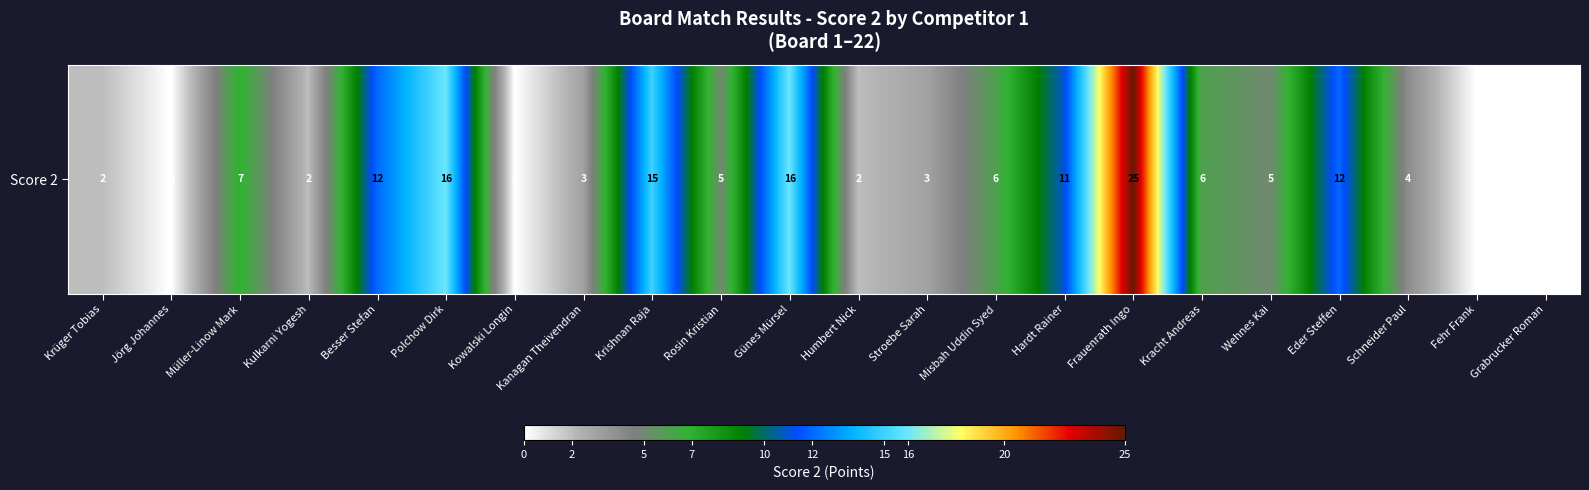

At which label does the data first exceed 5?

Müller-Linow Mark